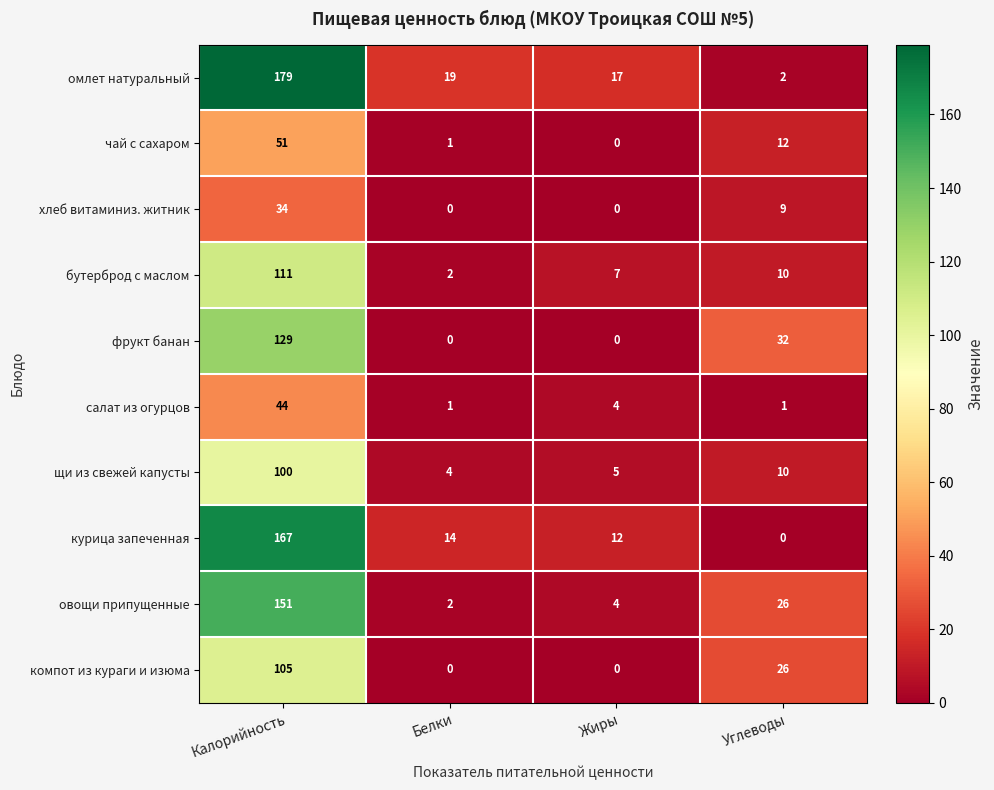

Which series has the largest range (max minus min)?

омлет натуральный